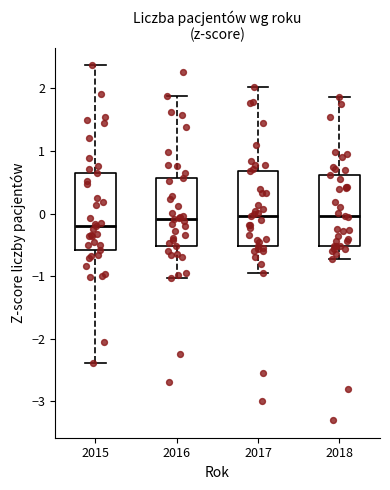

Which box's median line is the lowest?

2015